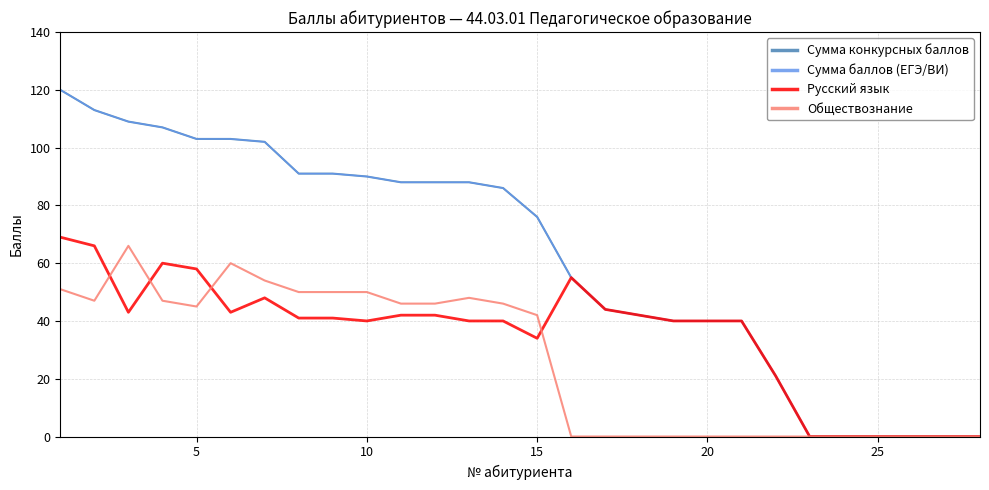

Does the chart display data point markers on the line(s)?

No